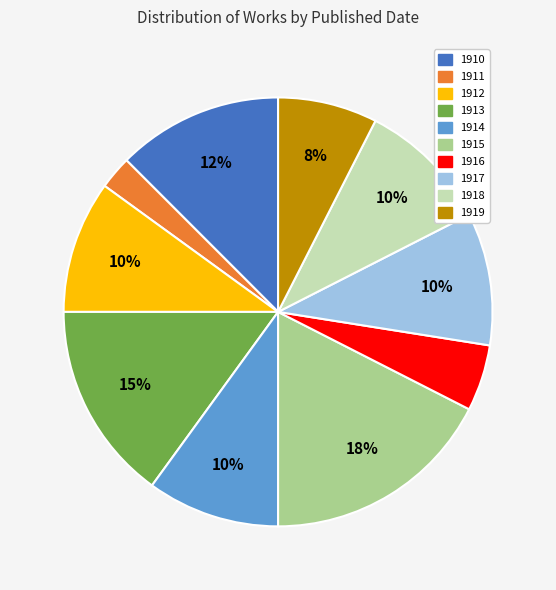

What is the ratio of the value at 1918 to the value at 1914?

1.0